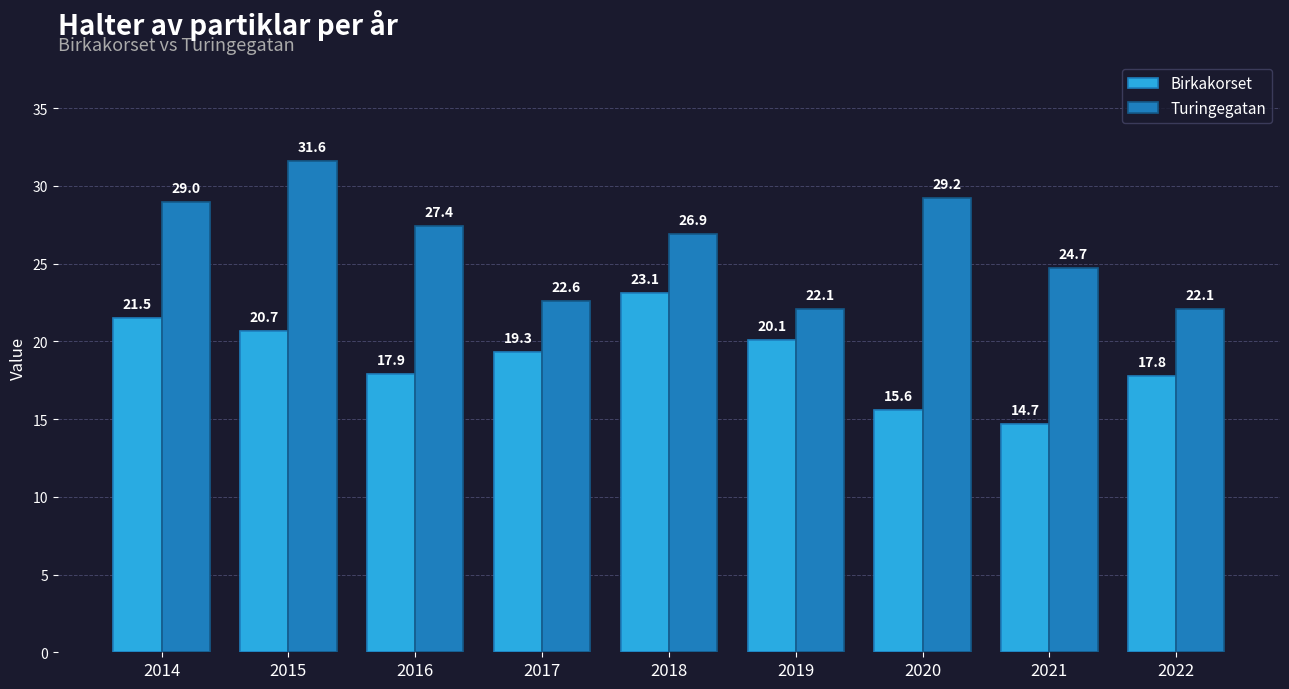

What is the difference between the maximum and minimum values in the Birkakorset series?

8.4